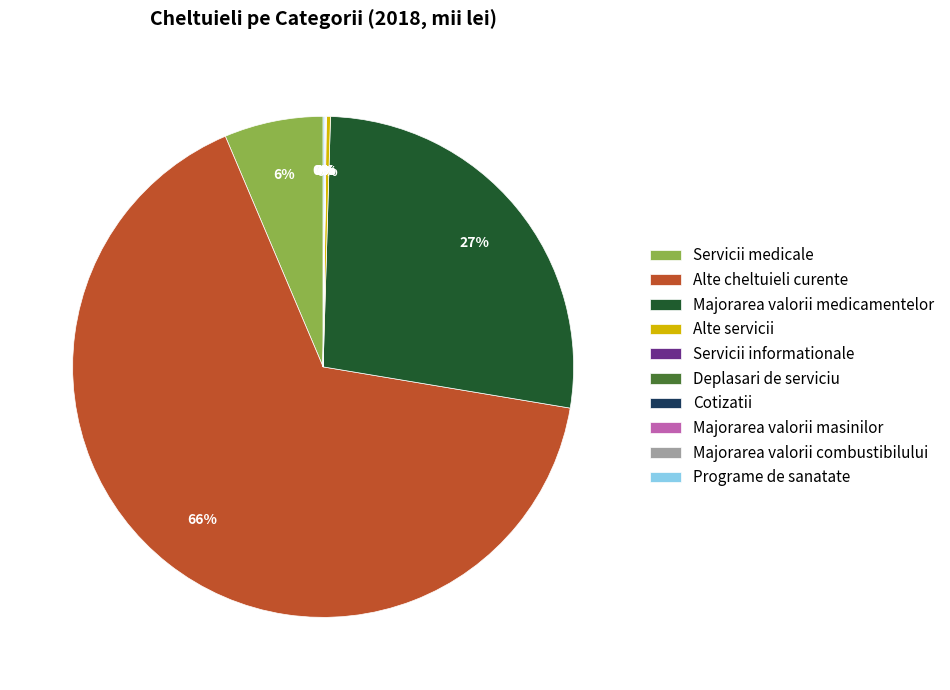

To the nearest percent, what is the average slice percentage?

10%